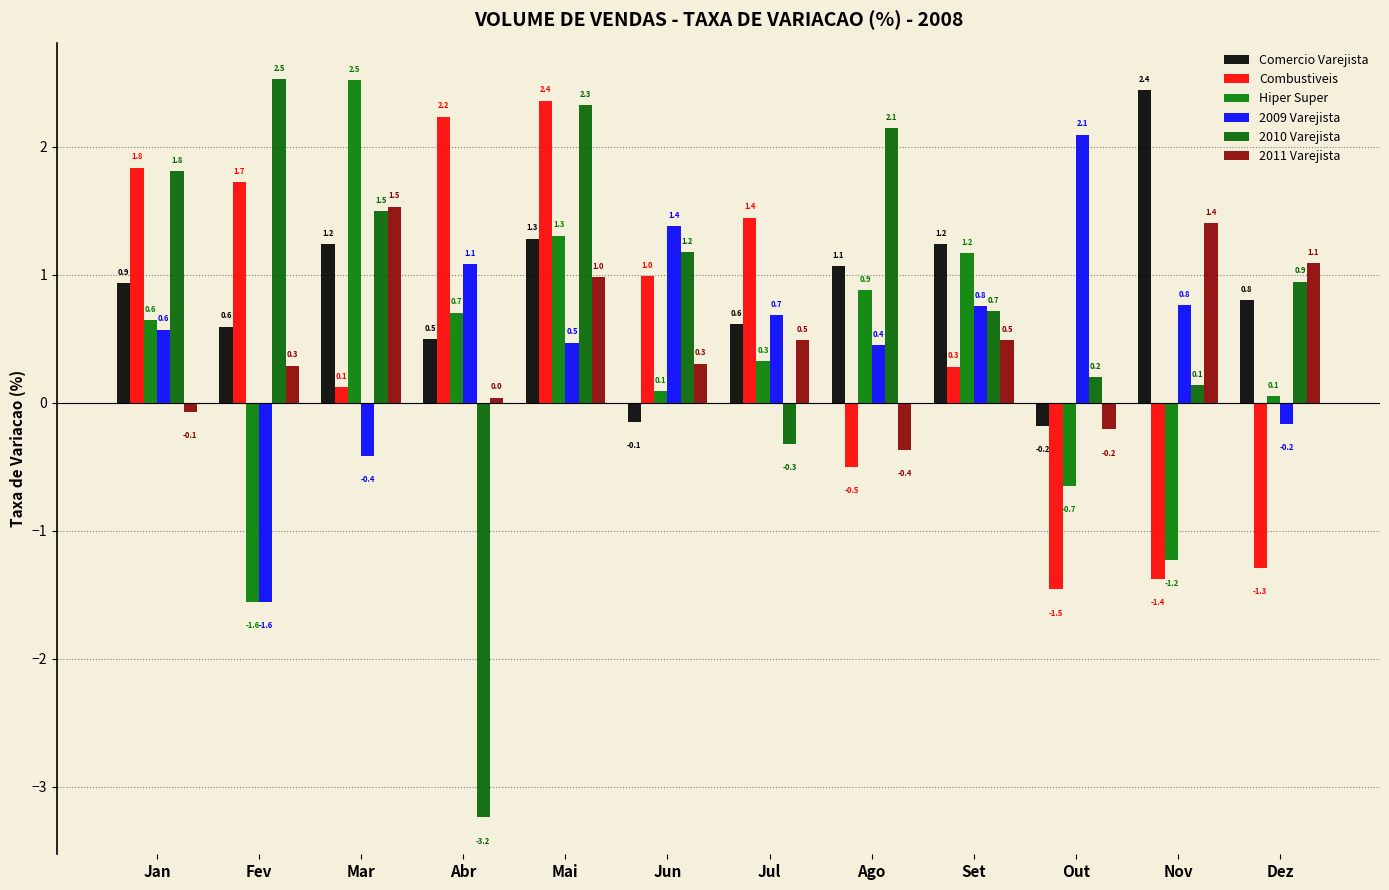

What position from the left is Abr?

4